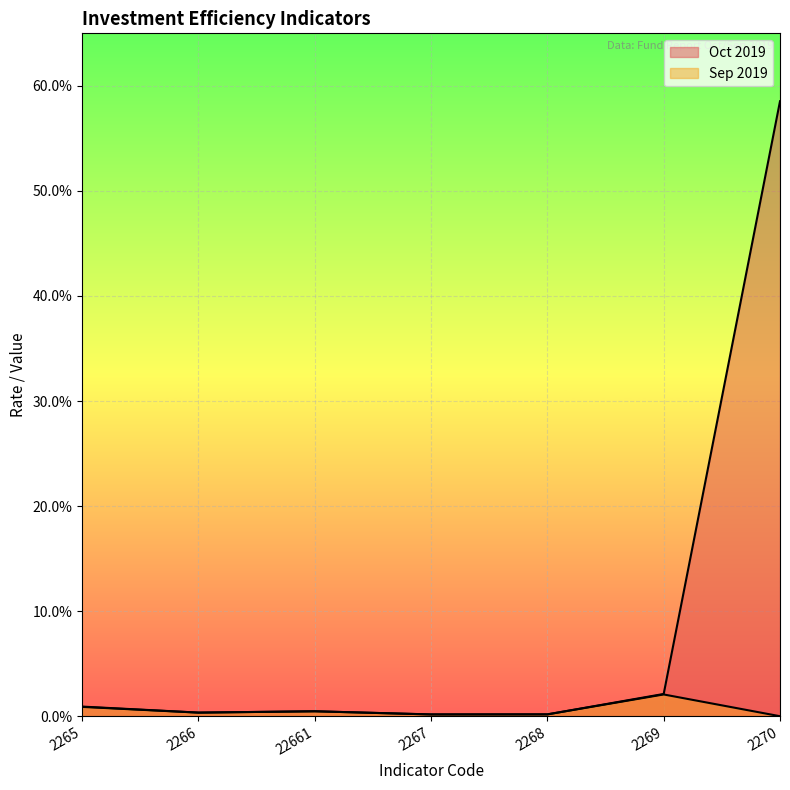

List the series in order of their overall mean, highest first.

Oct 2019, Sep 2019